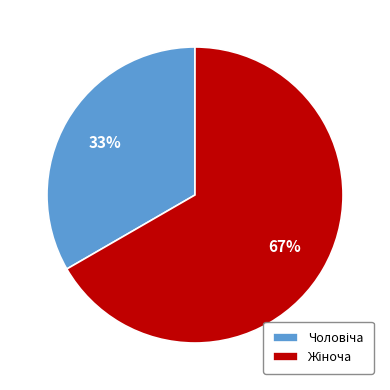

Is there any slice that represents more than half of the pie?

Yes